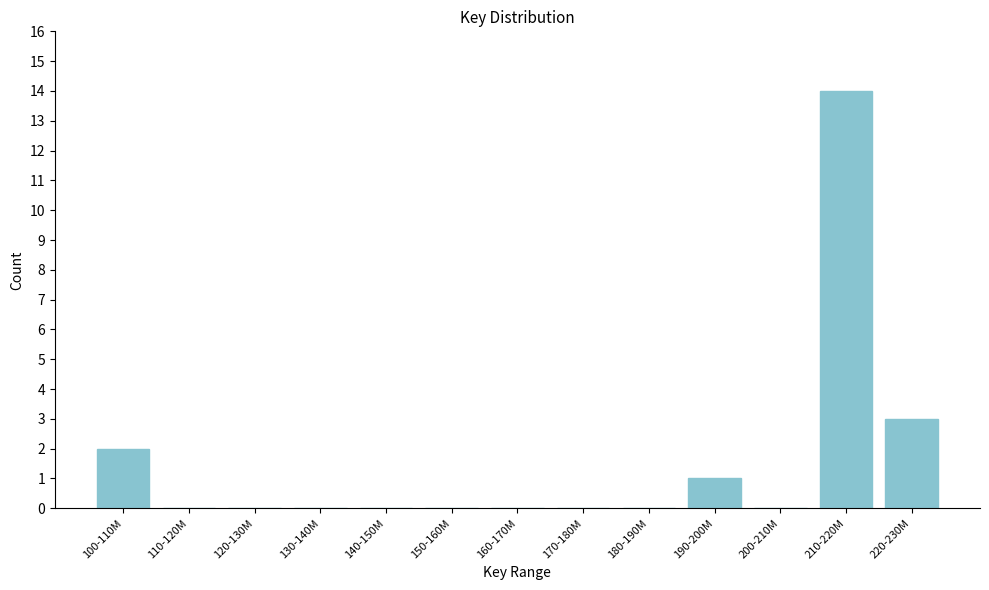

Reading right to left, what are all the values shown in this chart?

220-230M=3	210-220M=14	200-210M=0	190-200M=1	180-190M=0	170-180M=0	160-170M=0	150-160M=0	140-150M=0	130-140M=0	120-130M=0	110-120M=0	100-110M=2